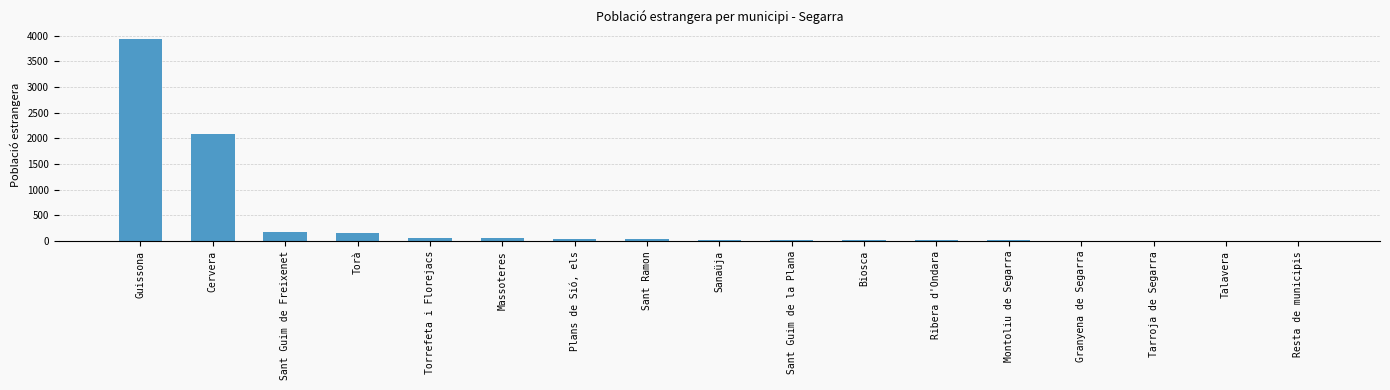

At which label is the value closest to 1965?

Cervera